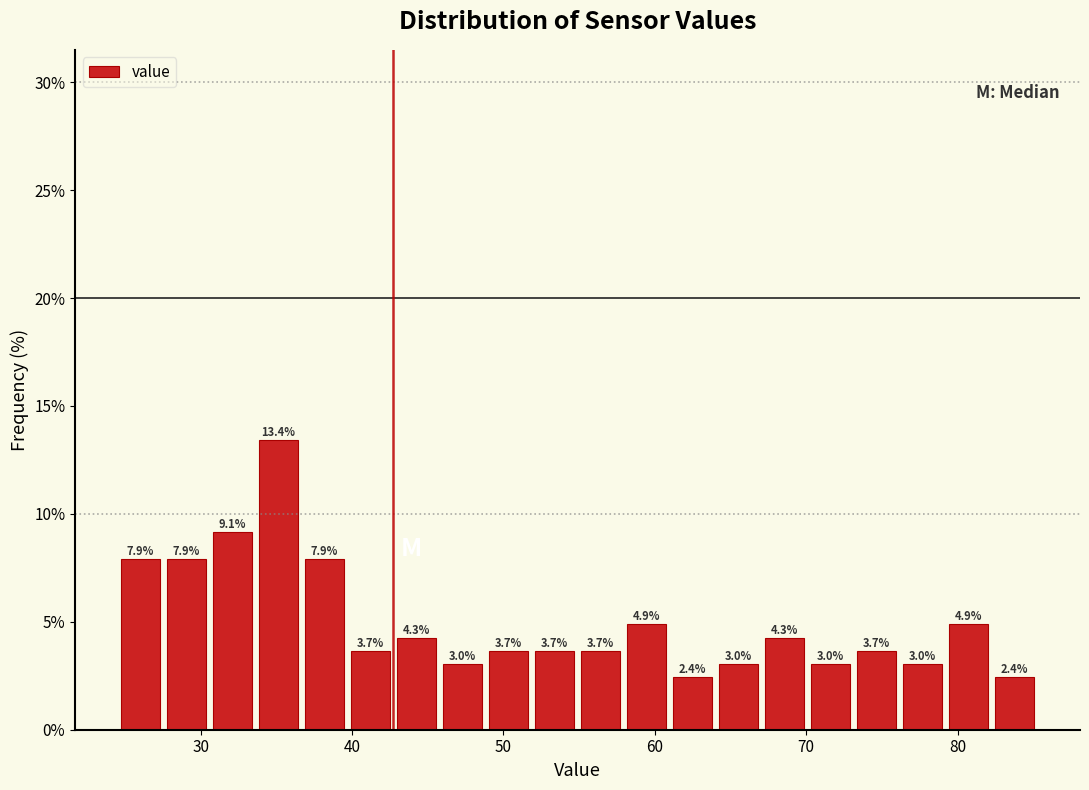

Read against the x-axis, roughly where is the centre of the tallest bar?

35